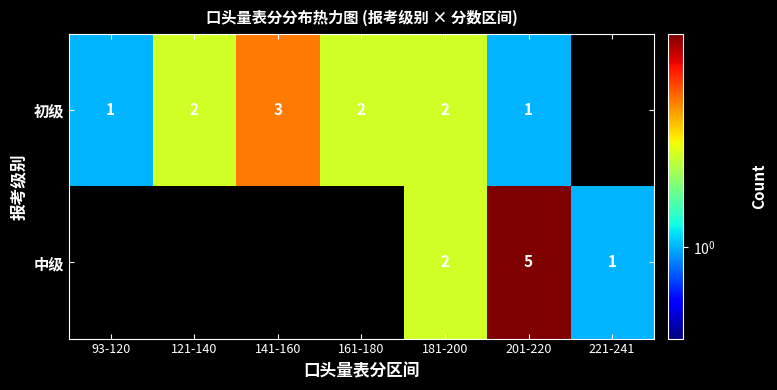

Rank the series at 201-220 from highest to lowest value.

中级, 初级